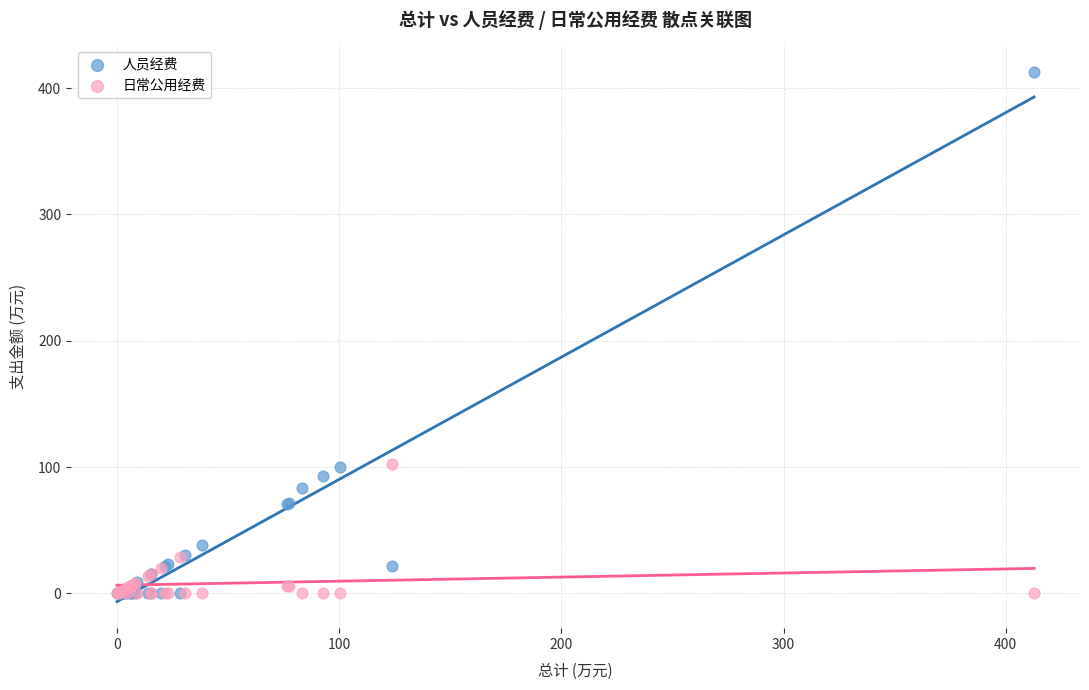

In the 日常公用经费 series, what Y value is closest to 51?

28.6